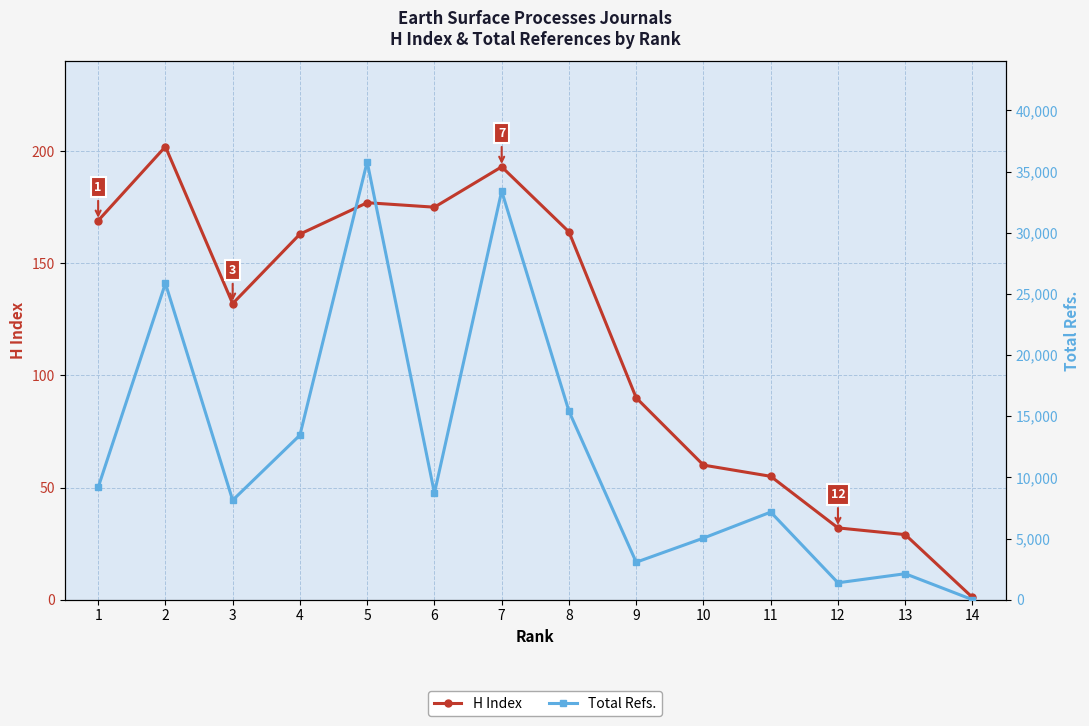

Is the value of Total Refs. at 13 greater than the value of H Index at 14?

Yes